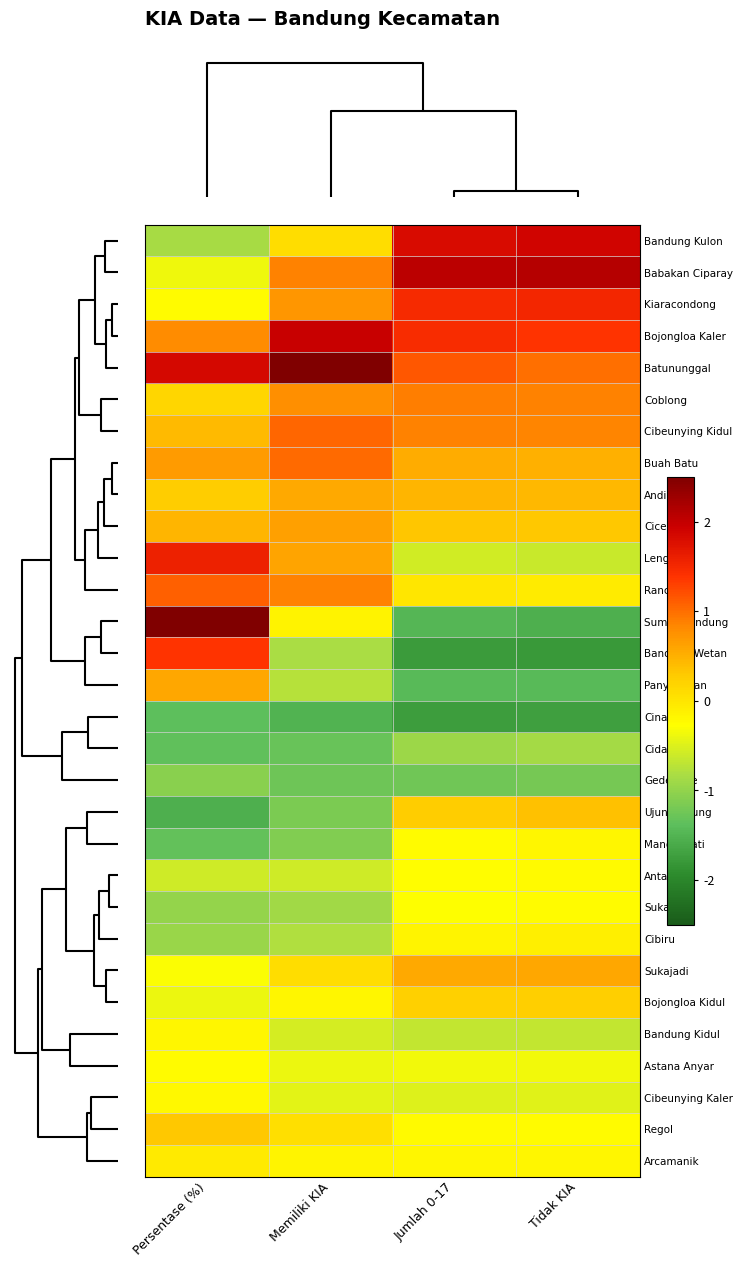

At Tidak KIA, list the series in order from largest to smallest.

Babakan Ciparay, Bandung Kulon, Kiaracondong, Bojongloa Kaler, Batununggal, Coblong, Cibeunying Kidul, Sukajadi, Buah Batu, Andir, Ujungberung, Cicendo, Bojongloa Kidul, Rancasari, Cibiru, Mandalajati, Arcamanik, Antapani, Sukasari, Regol, Astana Anyar, Cibeunying Kaler, Lengkong, Bandung Kidul, Cidadap, Gedebage, Panyileukan, Sumur Bandung, Cinambo, Bandung Wetan